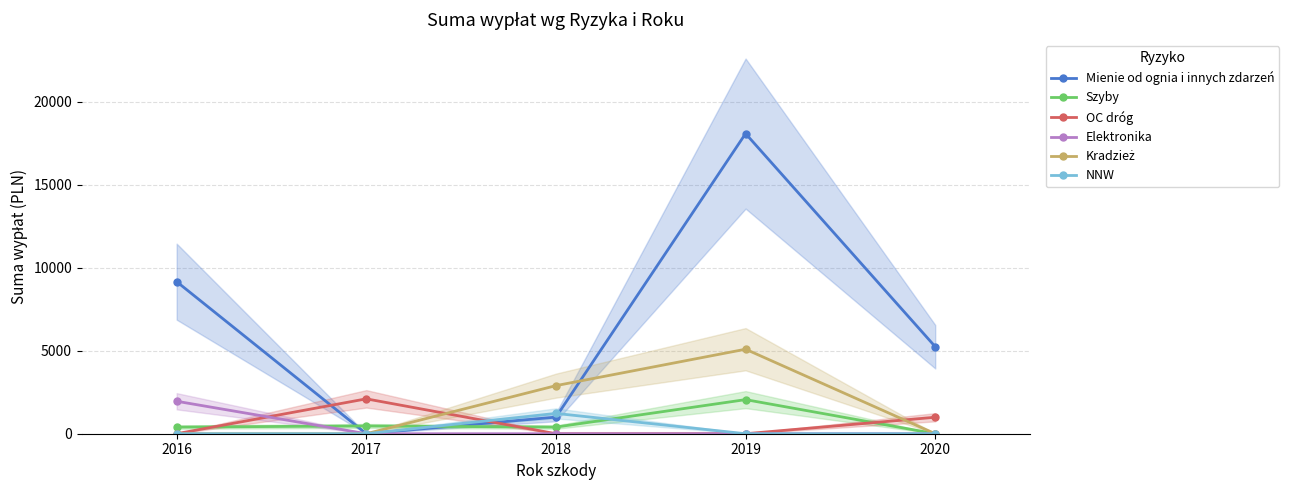

True or false: Mienie od ognia i innych zdarzeń has a value of 1799.1 at 2018.

False